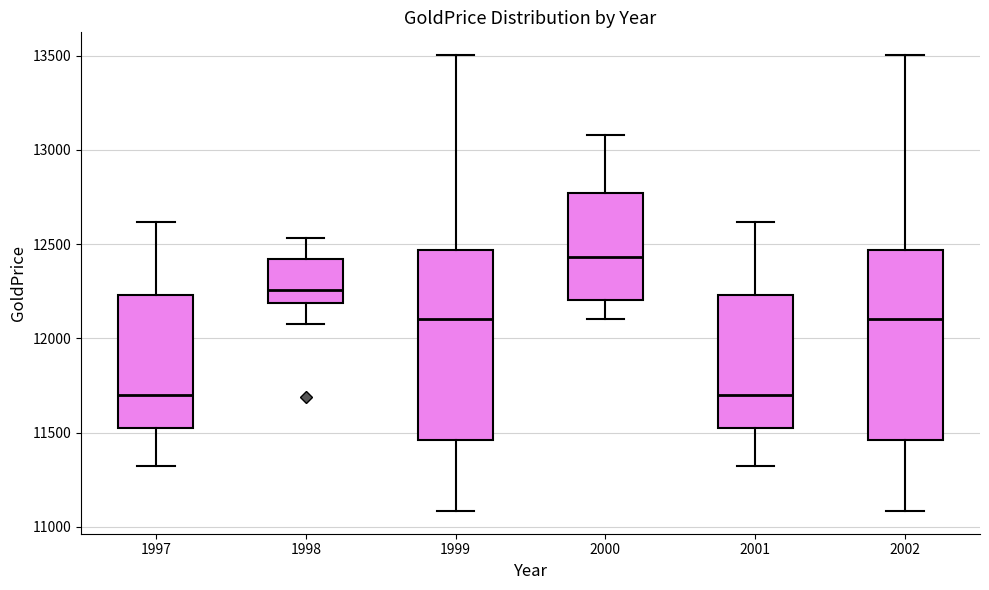

Reading left to right, transcribe this box plot: for each box, give where its median line is, the range the box spans, and where its two whiskers end, as read against the y-axis. The values are not printed on the chart, so give them approximately, as read against the axis.

1997: median 11700, box 11550 to 12250, whiskers 11300 to 12600
1998: median 12250, box 12200 to 12400, whiskers 12100 to 12550
1999: median 12100, box 11450 to 12450, whiskers 11100 to 13500
2000: median 12450, box 12200 to 12750, whiskers 12100 to 13100
2001: median 11700, box 11550 to 12250, whiskers 11300 to 12600
2002: median 12100, box 11450 to 12450, whiskers 11100 to 13500